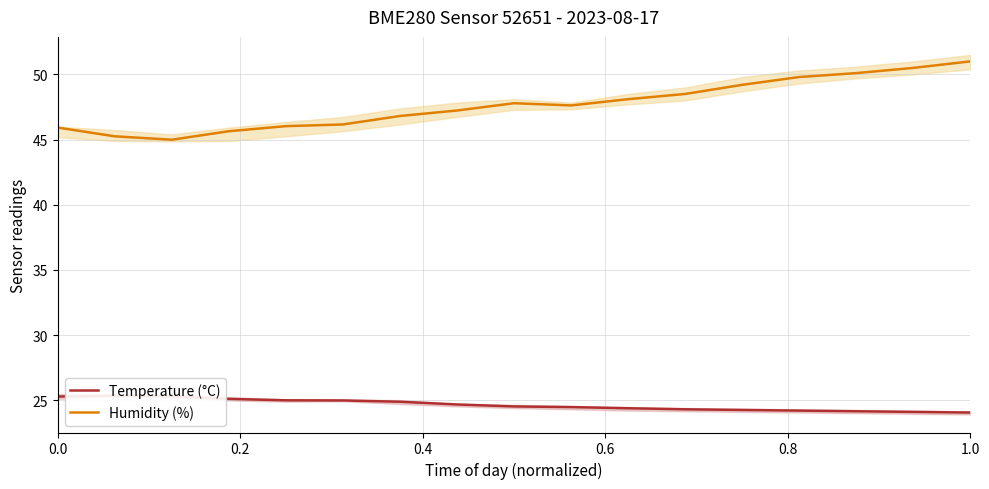

What is the lowest value of the Humidity (%) series?

45.0